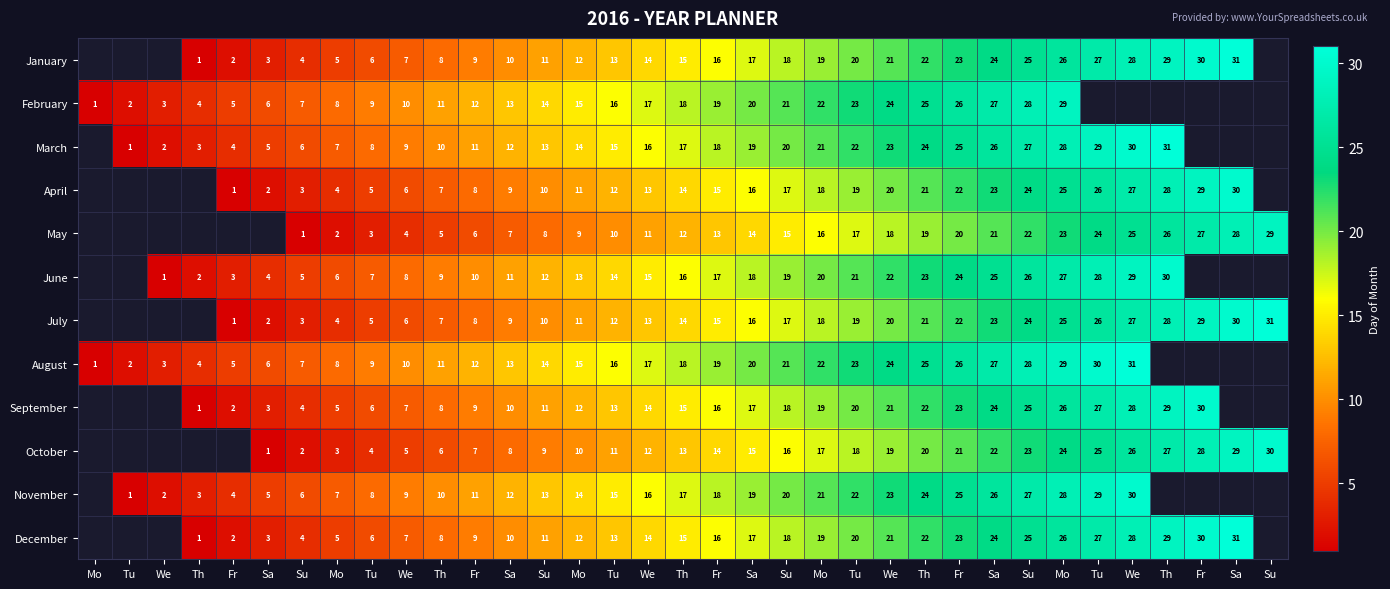

What is the sum of all July values?

496